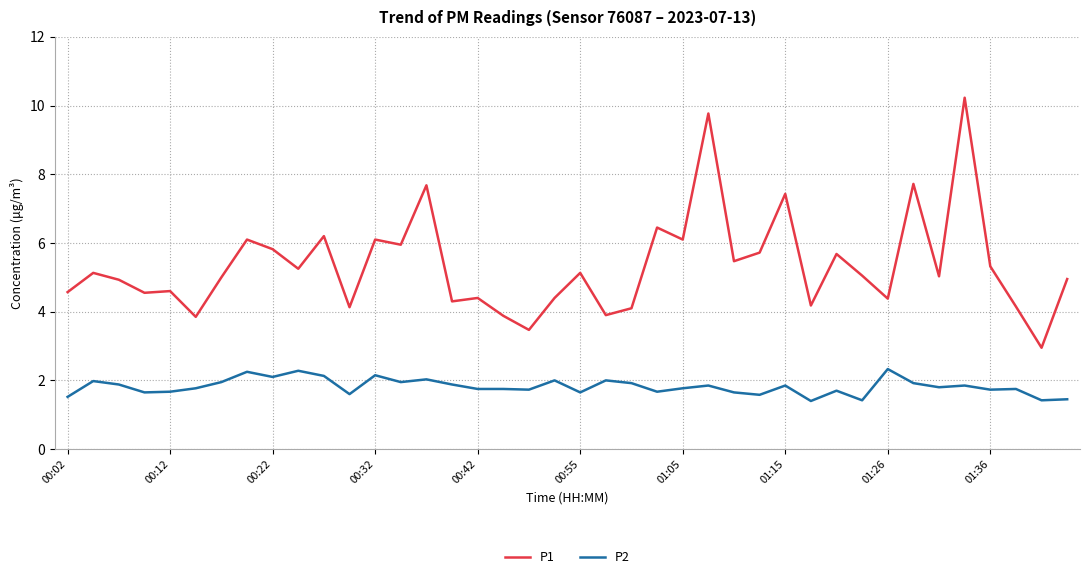

List the series in order of their peak value, lowest first.

P2, P1